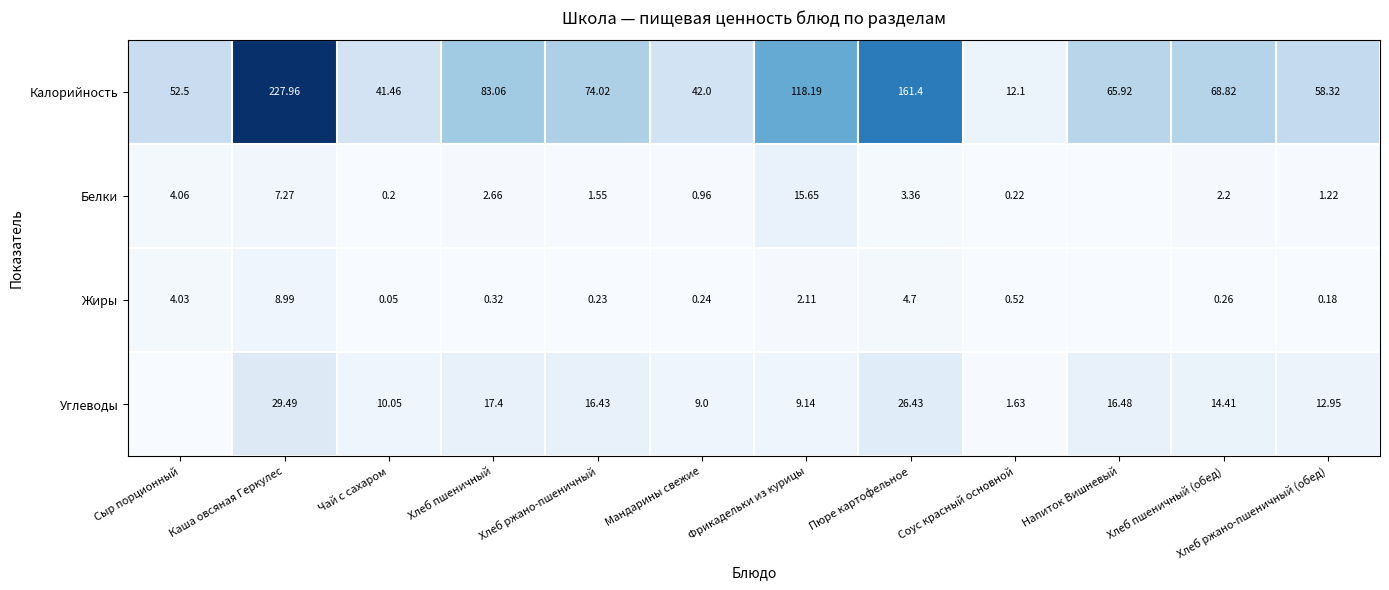

Is the value of Белки at Хлеб ржано-пшеничный (обед) greater than the value of Жиры at Хлеб пшеничный (обед)?

Yes